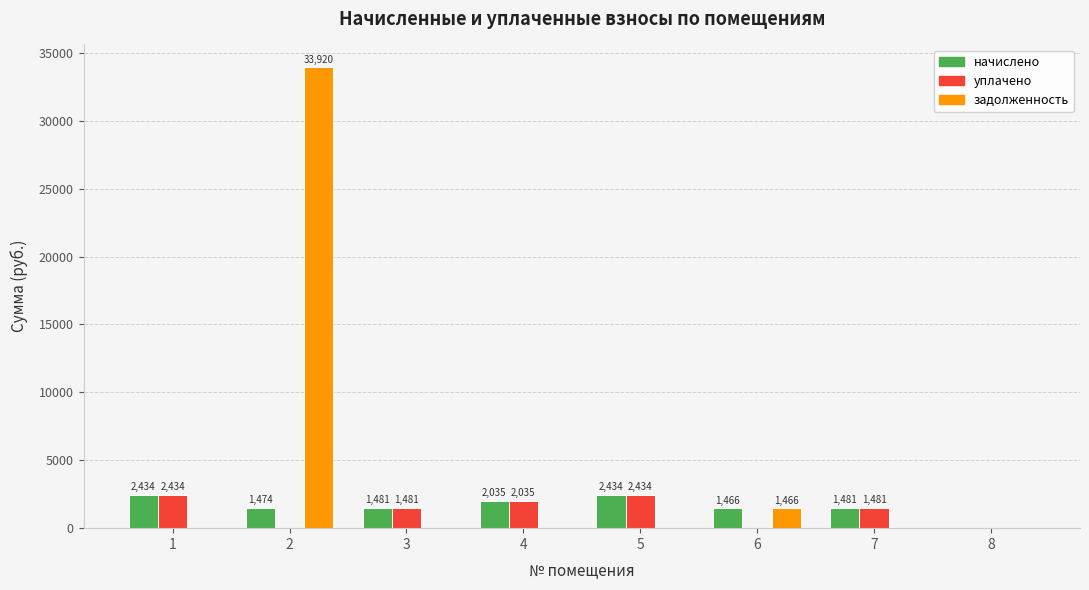

Is it true that уплачено equals 1575.6 at 6?

False